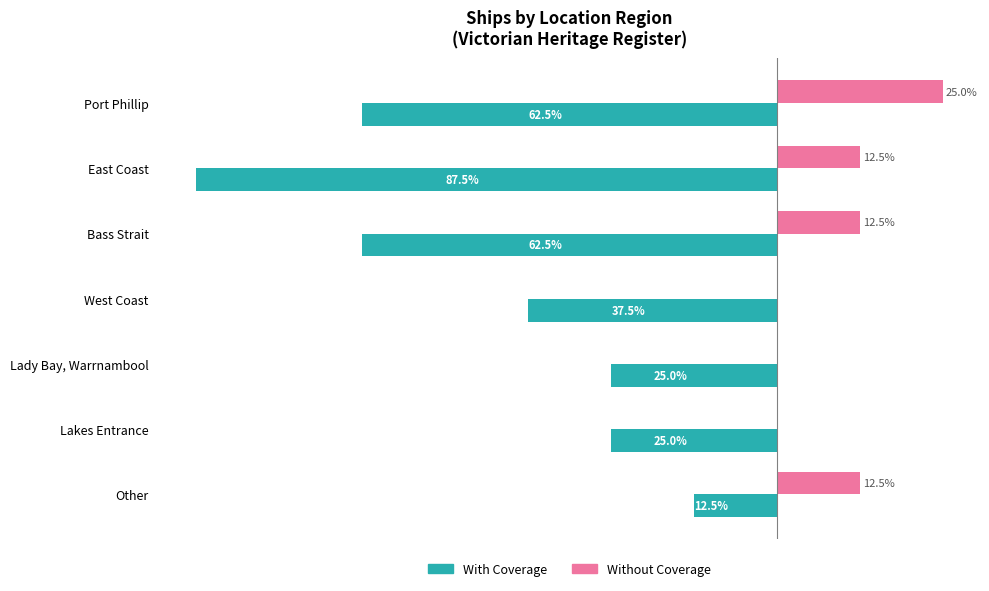

Which series changed the most between Port Phillip and East Coast?

With Coverage